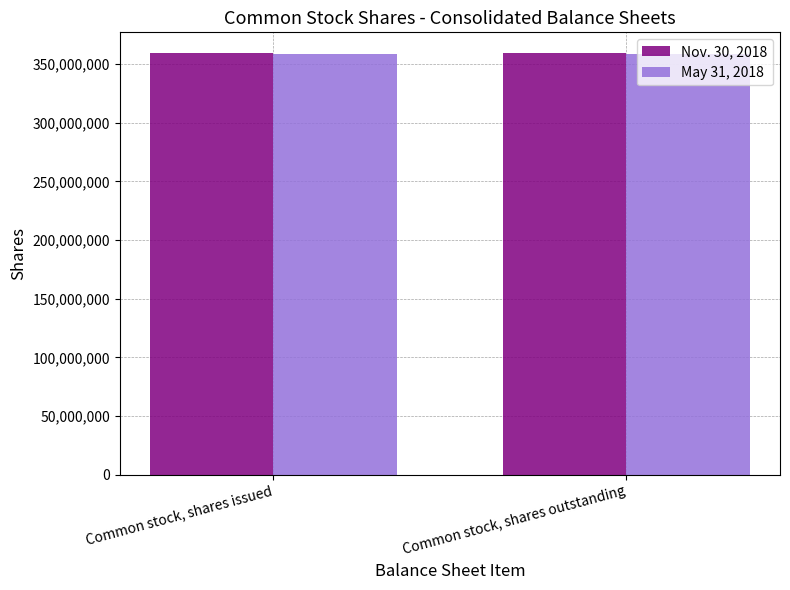

What is the spread (max minus min) of values at Common stock, shares outstanding?

100000